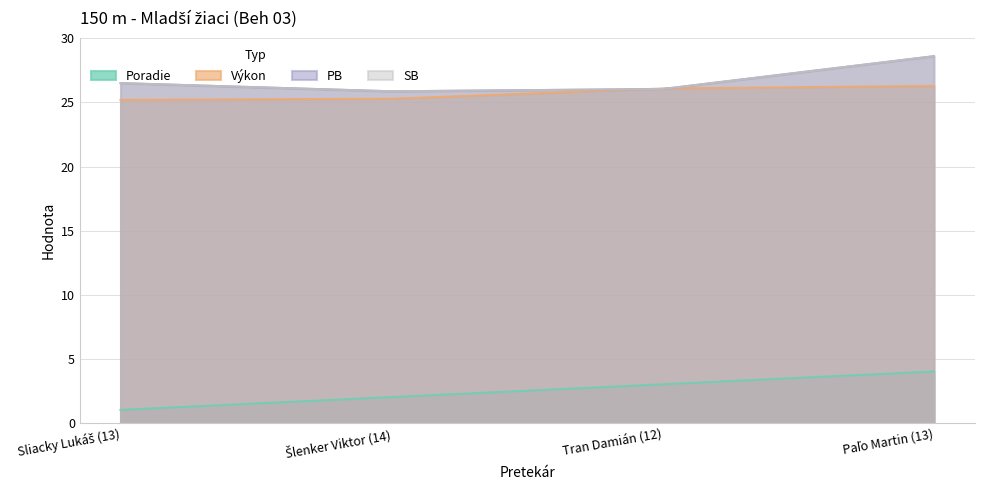

Which series has the widest spread of values?

Poradie